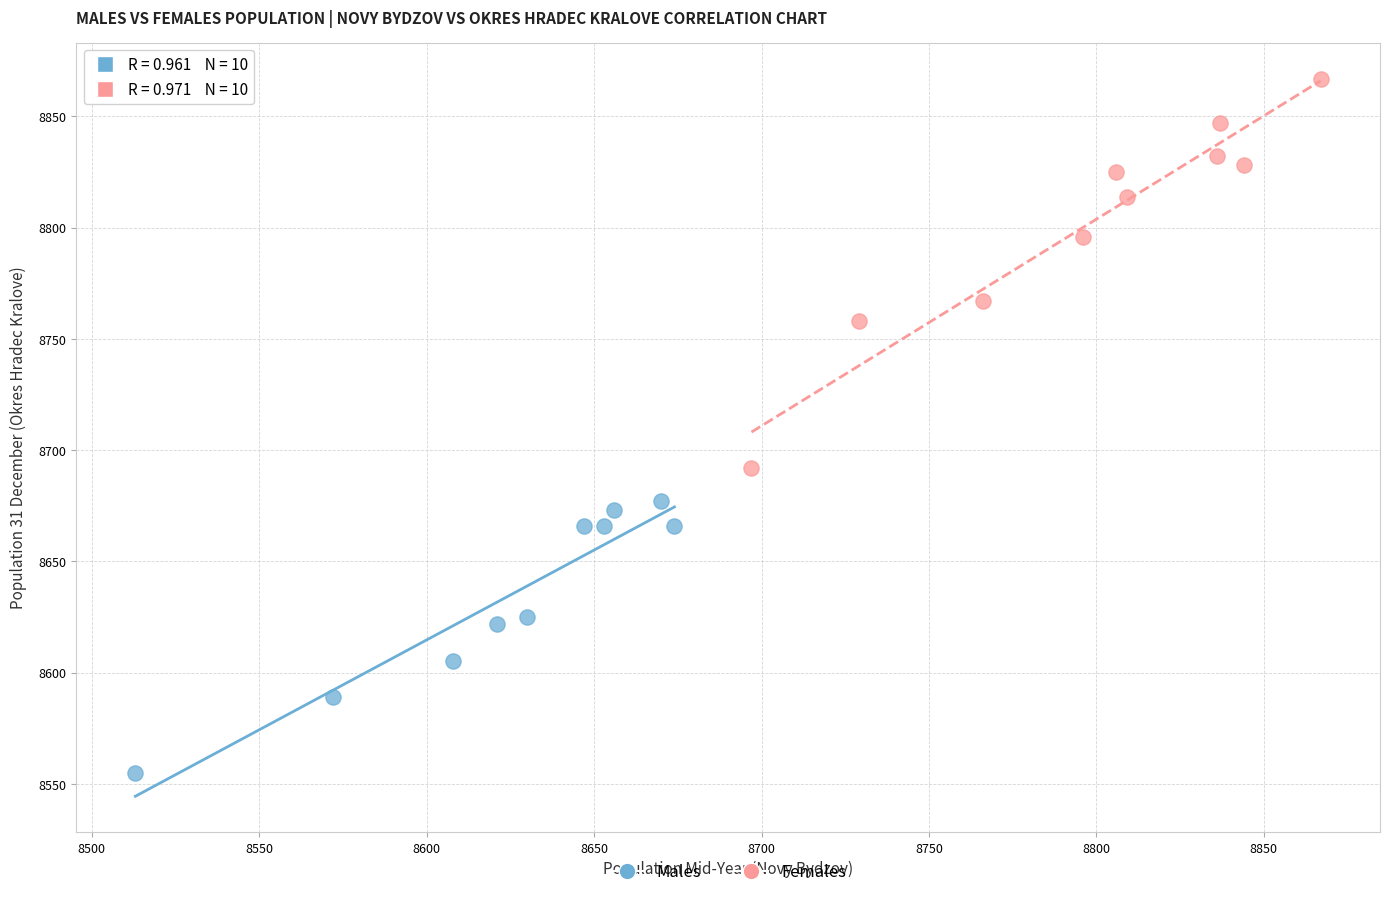

Which series contains the lowest Y value?

Males